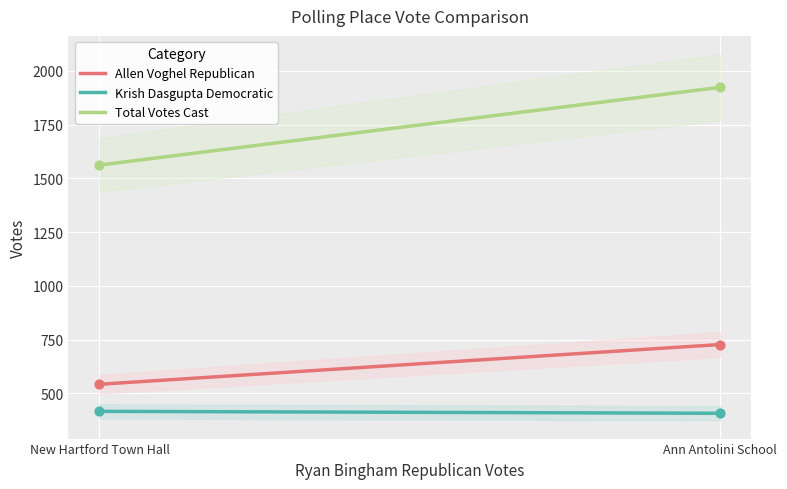

Is the value of Krish Dasgupta Democratic at New Hartford Town Hall greater than the value of Allen Voghel Republican at Ann Antolini School?

No